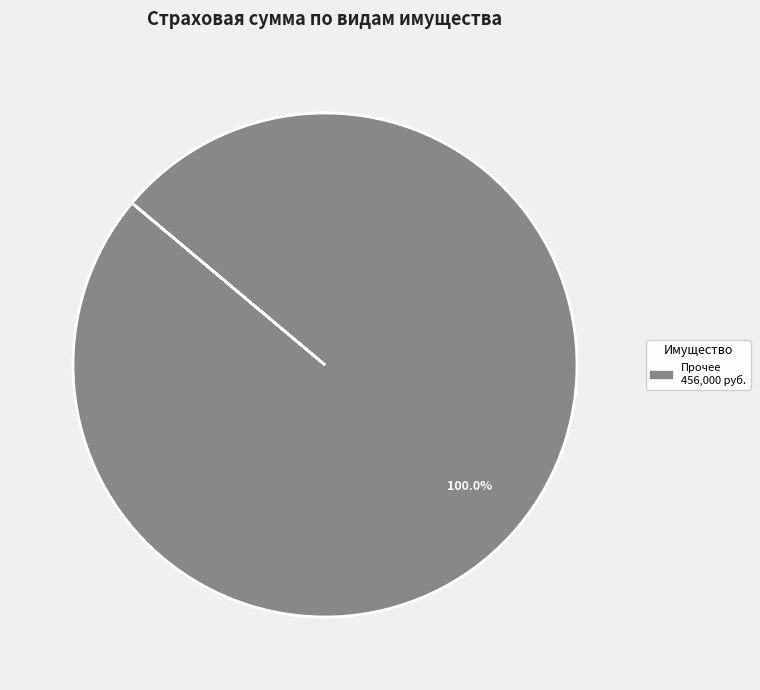

Is there a majority slice in this chart?

Yes